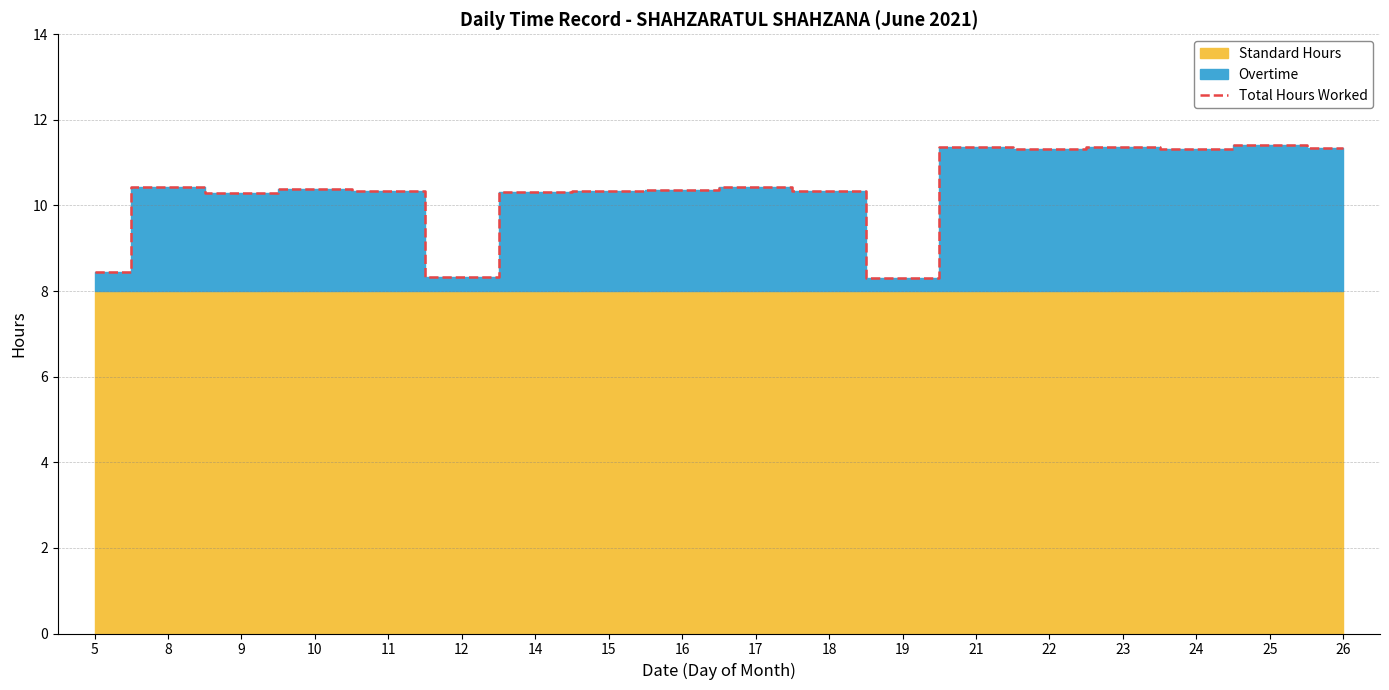

Reading left to right, list all the values displayed in this chart.

5=8.4	8=10.4	9=10.3	10=10.4	11=10.3	12=8.3	14=10.3	15=10.3	16=10.4	17=10.4	18=10.3	19=8.3	21=11.4	22=11.3	23=11.4	24=11.3	25=11.4	26=11.3